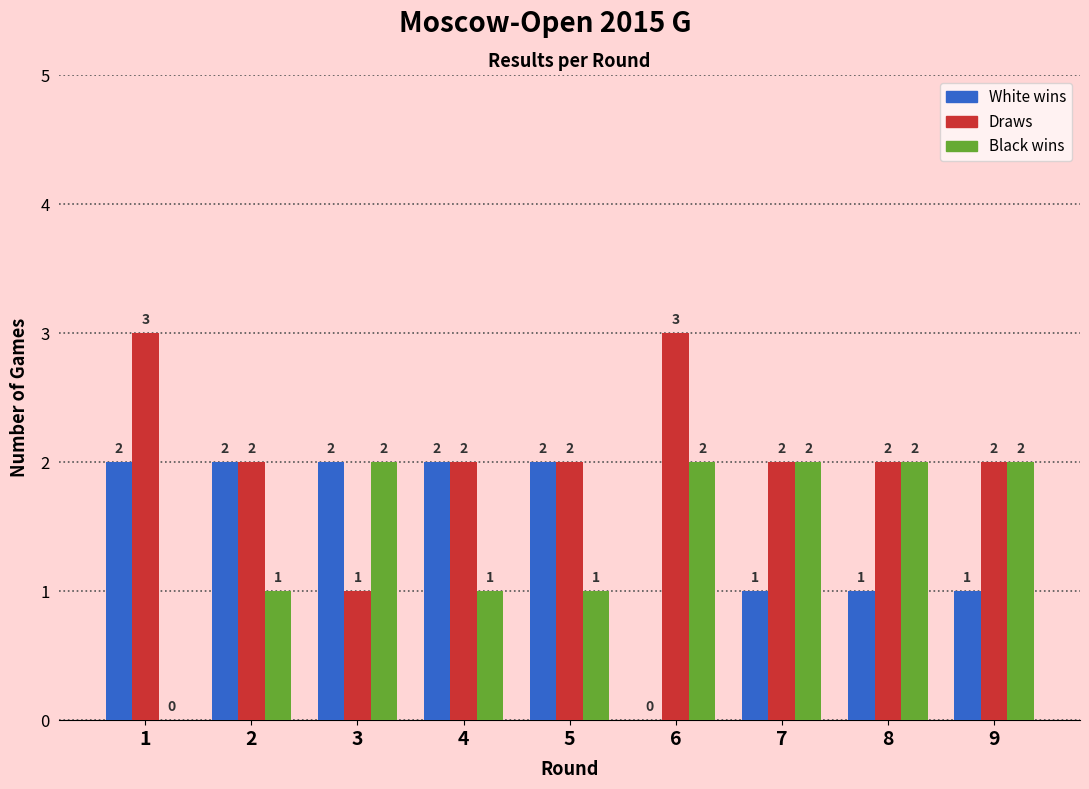

Reading left to right, extract all data points from this chart.

White wins: 1=2	2=2	3=2	4=2	5=2	6=0	7=1	8=1	9=1
Draws: 1=3	2=2	3=1	4=2	5=2	6=3	7=2	8=2	9=2
Black wins: 1=0	2=1	3=2	4=1	5=1	6=2	7=2	8=2	9=2